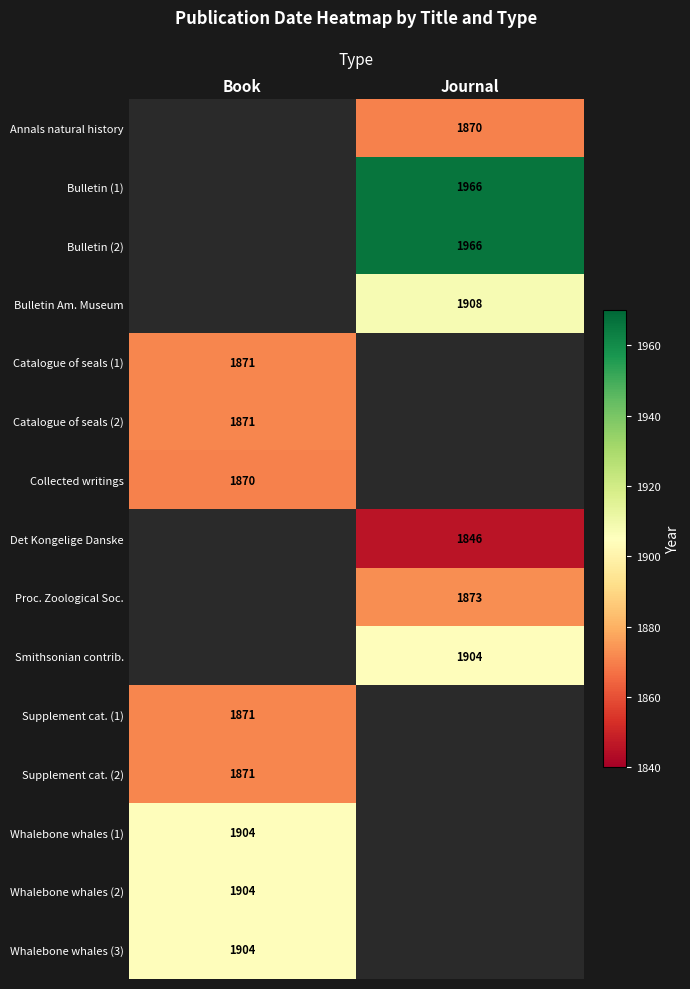

The Annals natural history series shows 1870 at Journal. True or false?

True